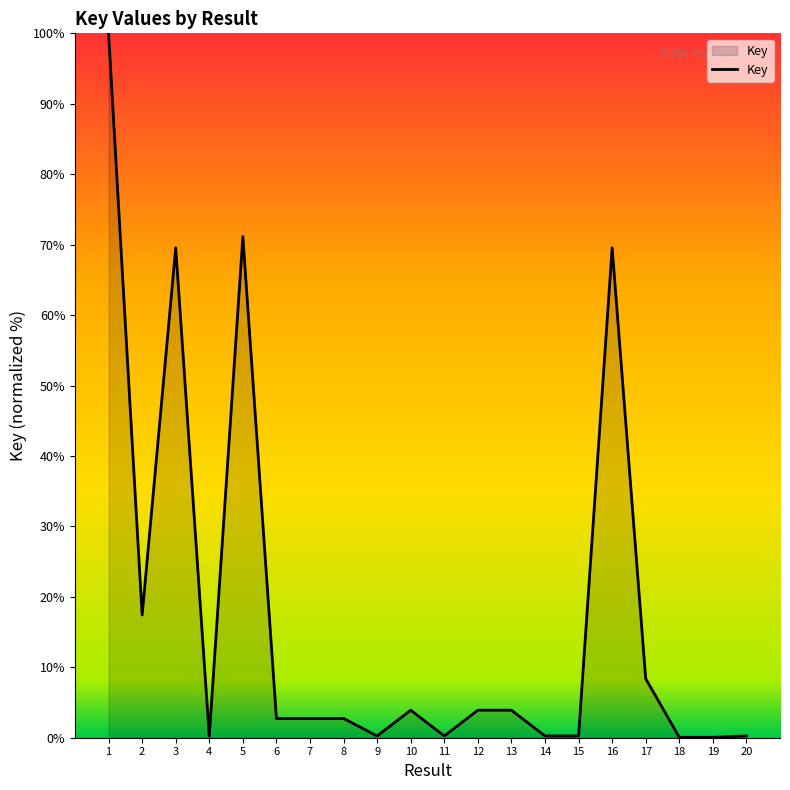

How many values are below 2?

8